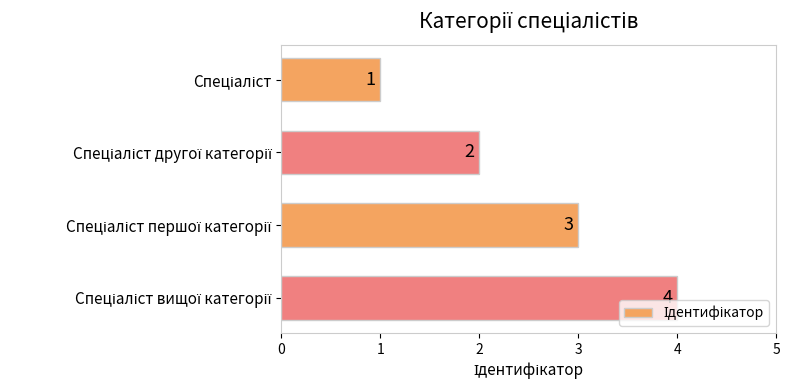

What is the value of the 2nd bar from the top?

2